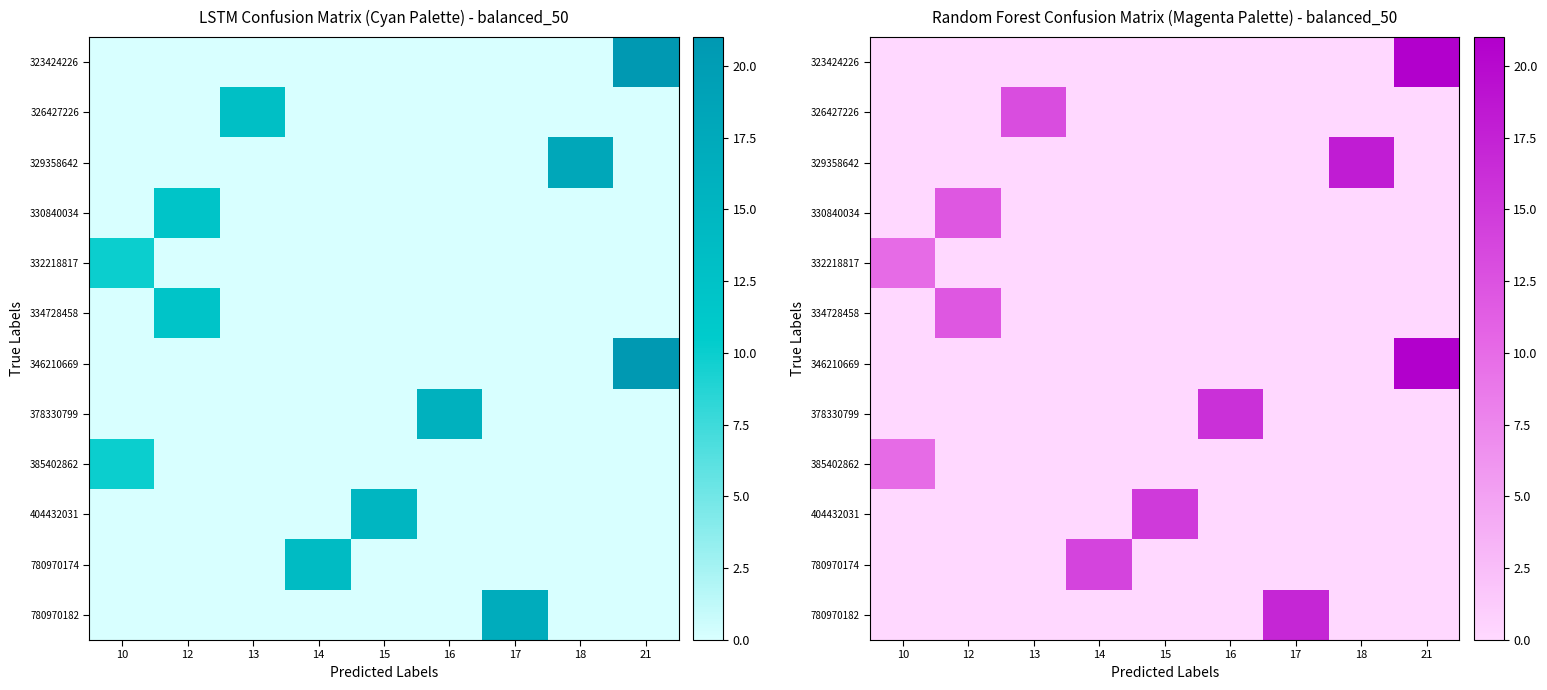

At which label does 346210669 reach its peak?

21